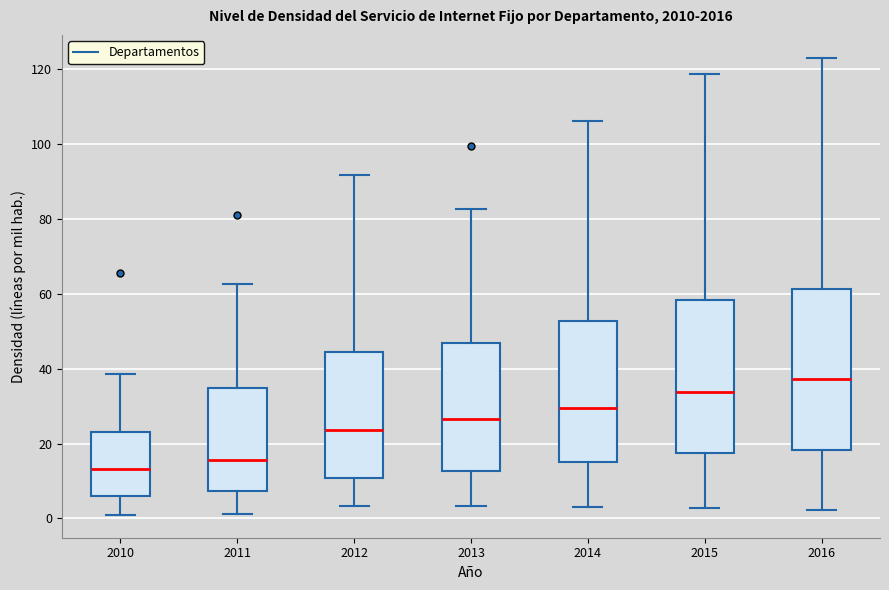

Reading left to right, transcribe this box plot: for each box, give where its median line is, the range the box spans, and where its two whiskers end, as read against the y-axis. The values are not printed on the chart, so give them approximately, as read against the axis.

2010: median 14, box 6 to 24, whiskers 0 to 38
2011: median 16, box 8 to 34, whiskers 2 to 62
2012: median 24, box 10 to 44, whiskers 4 to 92
2013: median 26, box 12 to 46, whiskers 4 to 82
2014: median 30, box 14 to 52, whiskers 2 to 106
2015: median 34, box 18 to 58, whiskers 2 to 118
2016: median 38, box 18 to 62, whiskers 2 to 124